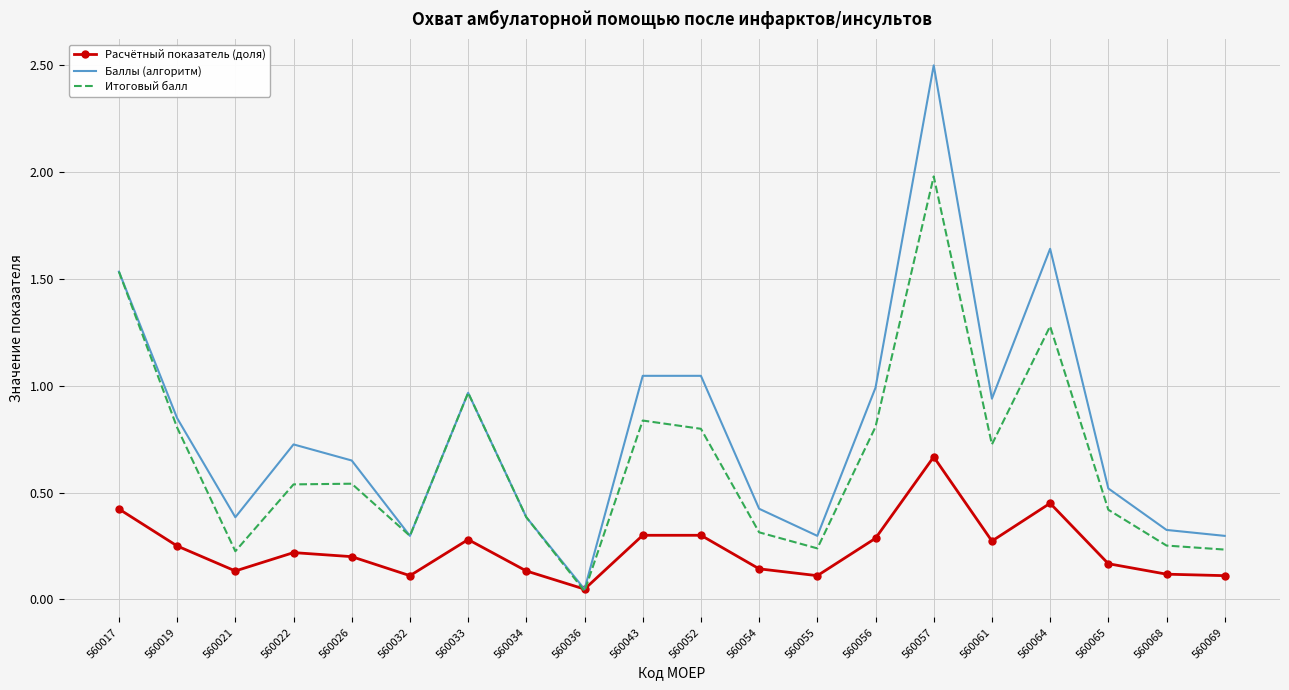

At how many categories does at least one series exceed 0?

20